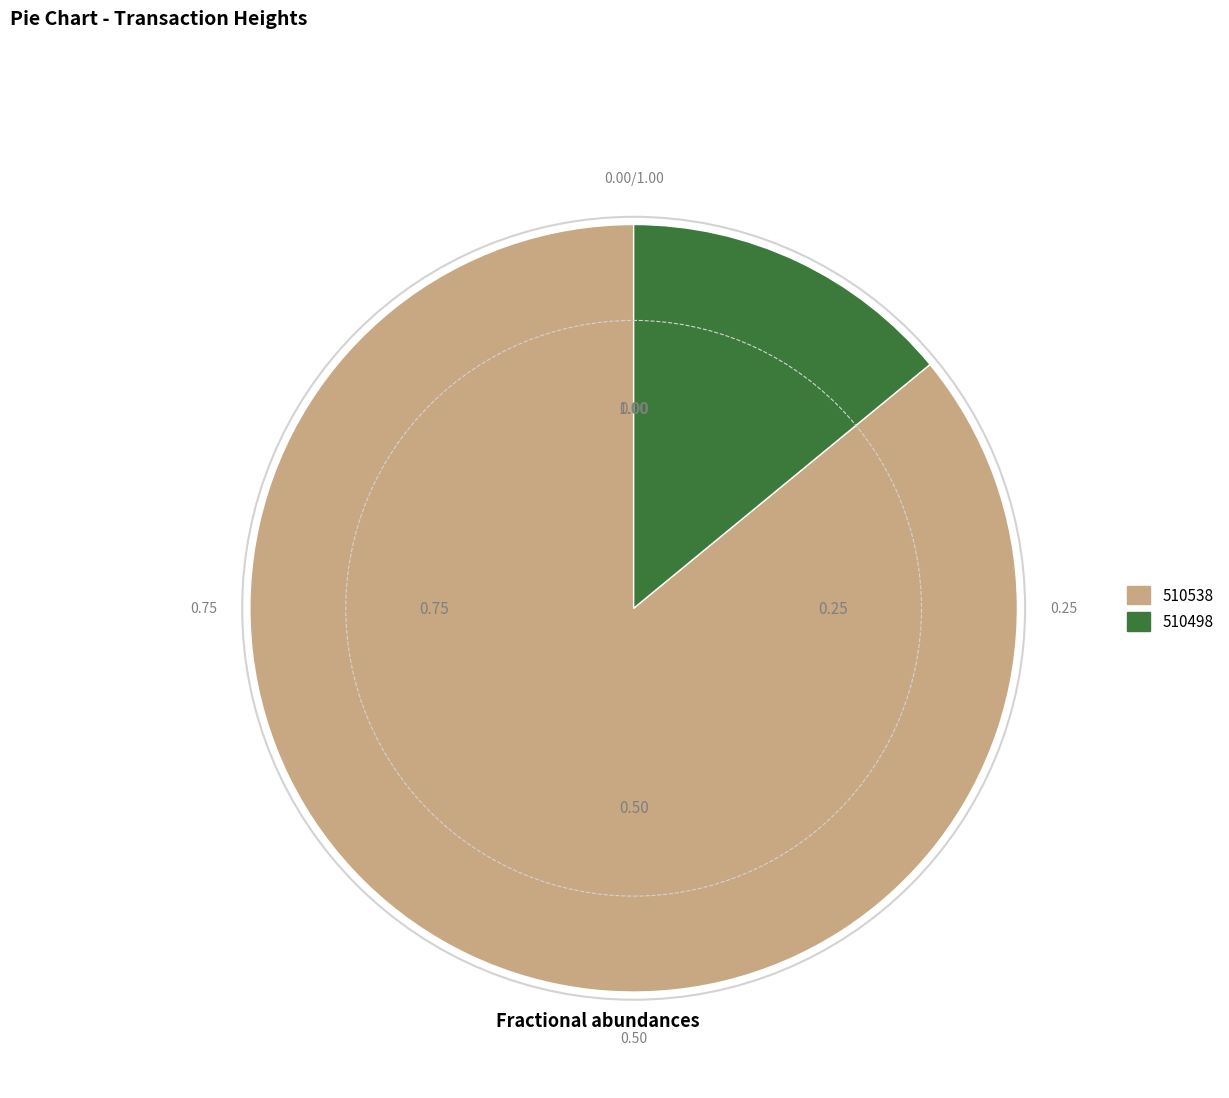

Do 510538 and 510498 together represent more than half of the pie?

Yes